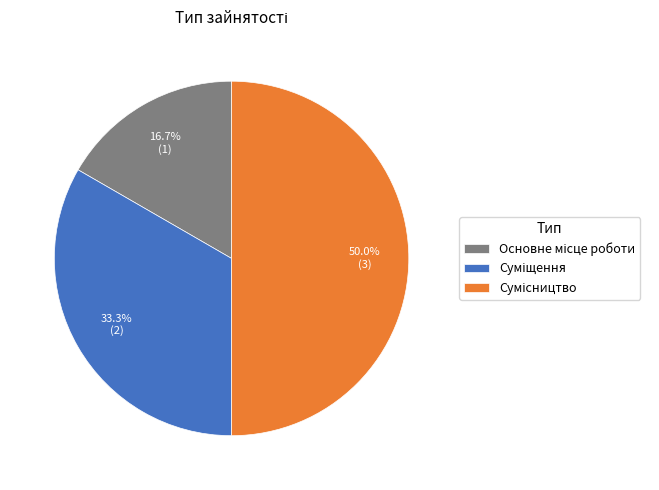

To the nearest percent, what is the average slice percentage?

33%